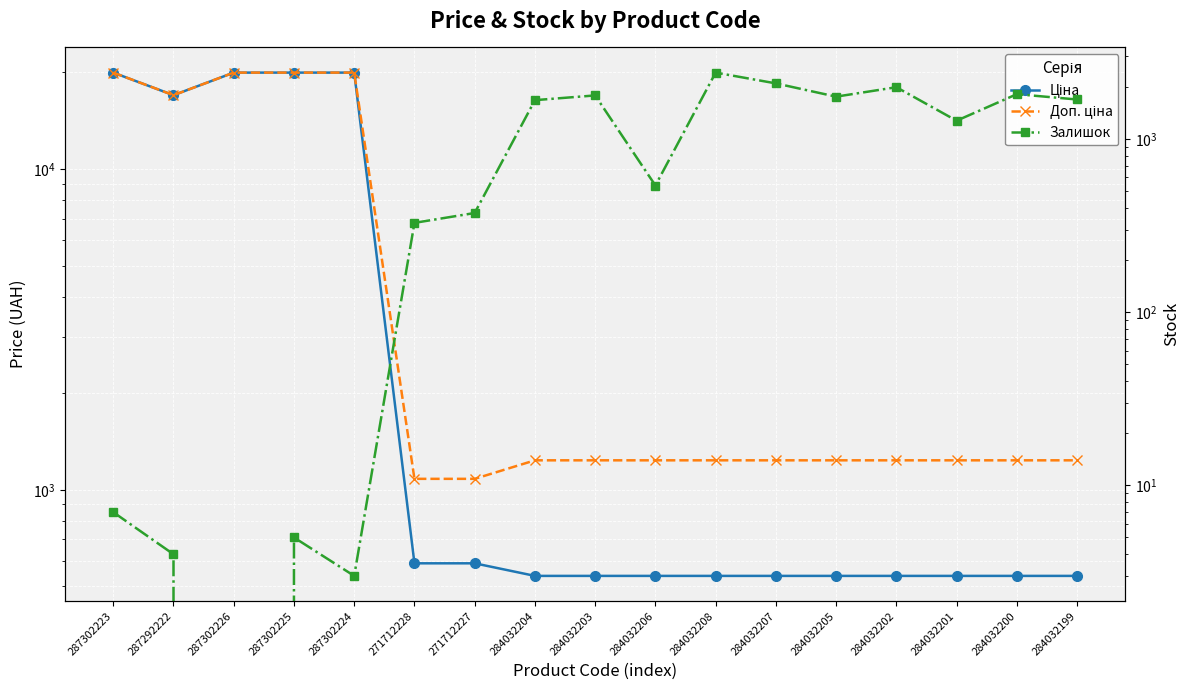

Is it true that Залишок equals 877.7 at 284032201?

False